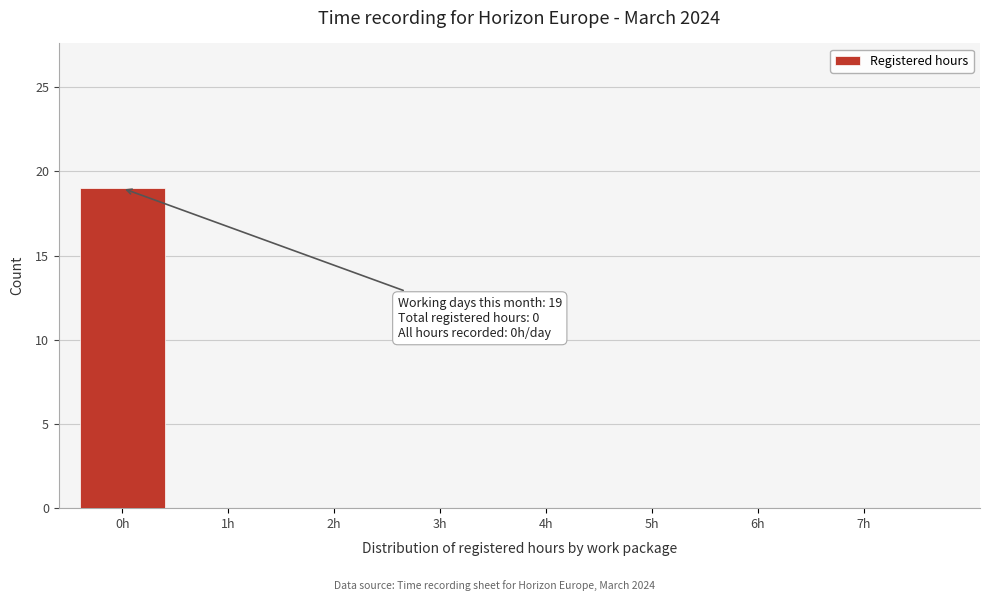

Reading right to left, transcribe all the data shown in this chart.

7h=0	6h=0	5h=0	4h=0	3h=0	2h=0	1h=0	0h=19